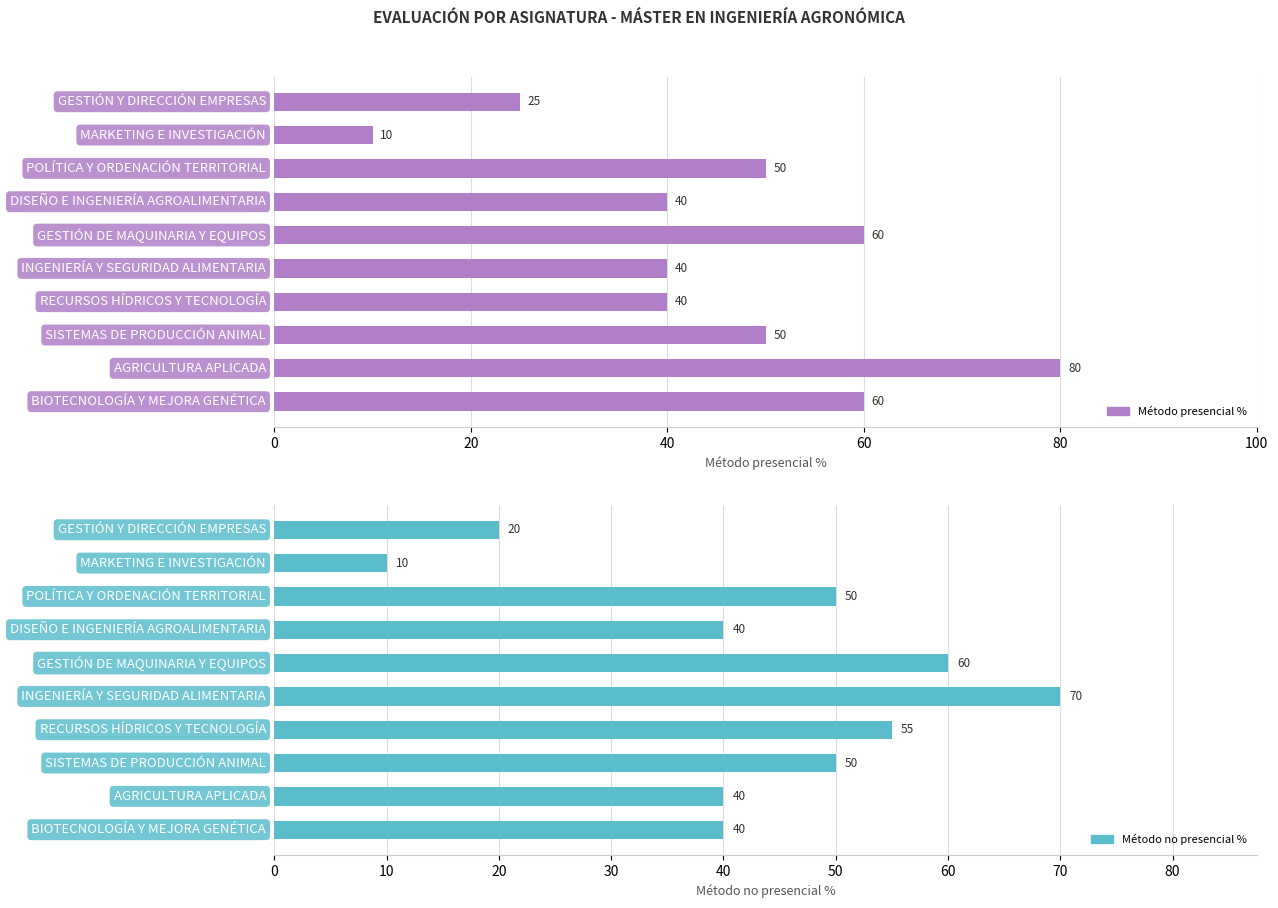

Reading left to right, extract all data points from this chart.

Método presencial %: 25	10	50	40	60	40	40	50	80	60
Método no presencial %: 20	10	50	40	60	70	55	50	40	40